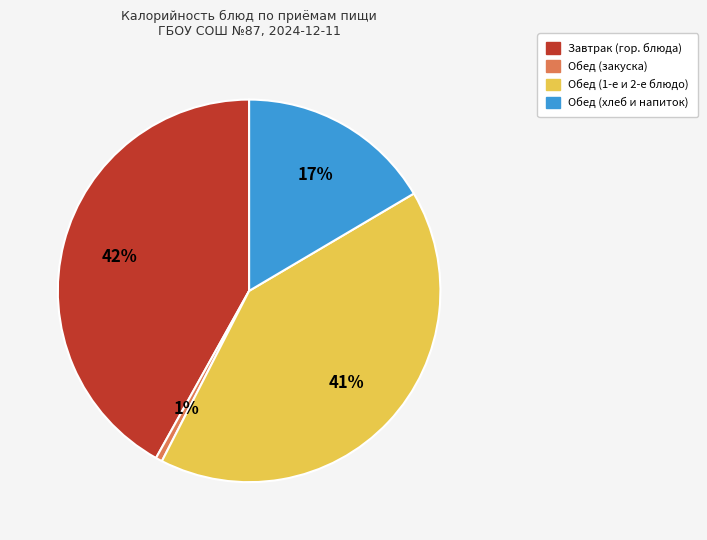

Is there any slice that represents more than half of the pie?

No